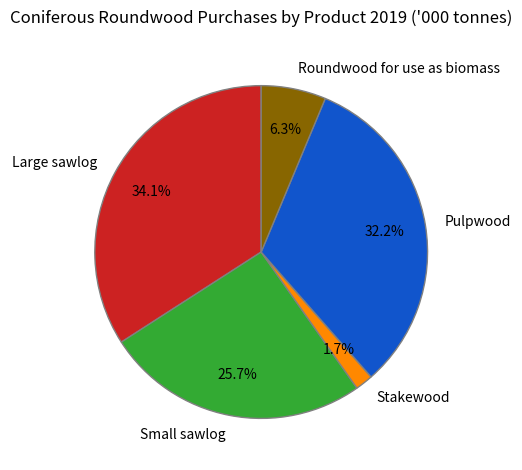

True or false: Stakewood accounts for 7% of the total.

False